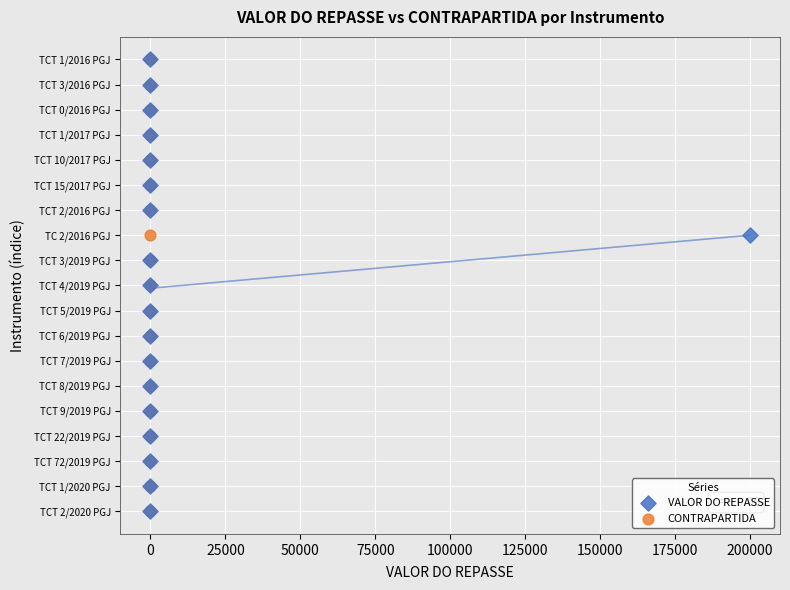

What are all the series names shown in the legend?

VALOR DO REPASSE, CONTRAPARTIDA